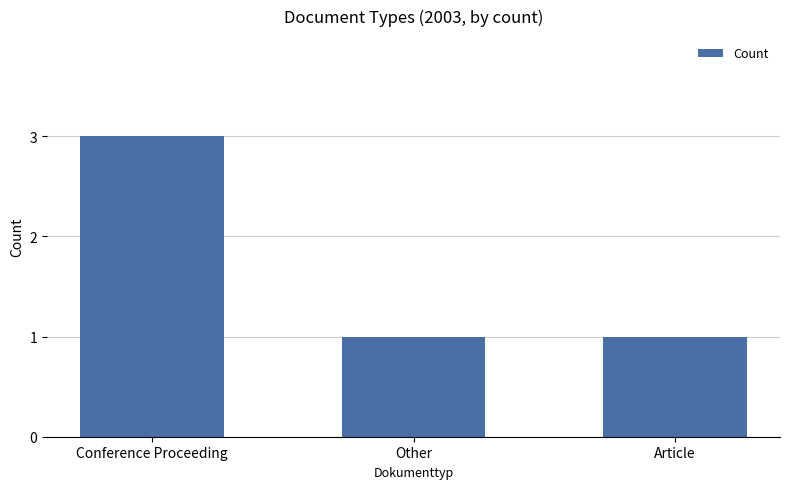

What is the difference between the values at Conference Proceeding and Other?

2